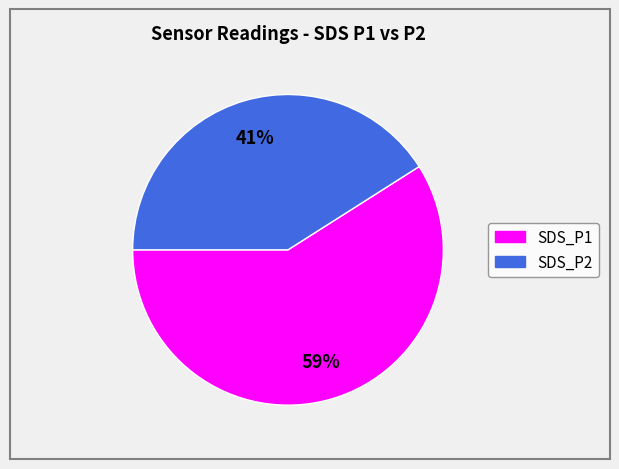

Is it true that SDS_P1 is 47% of the pie?

False